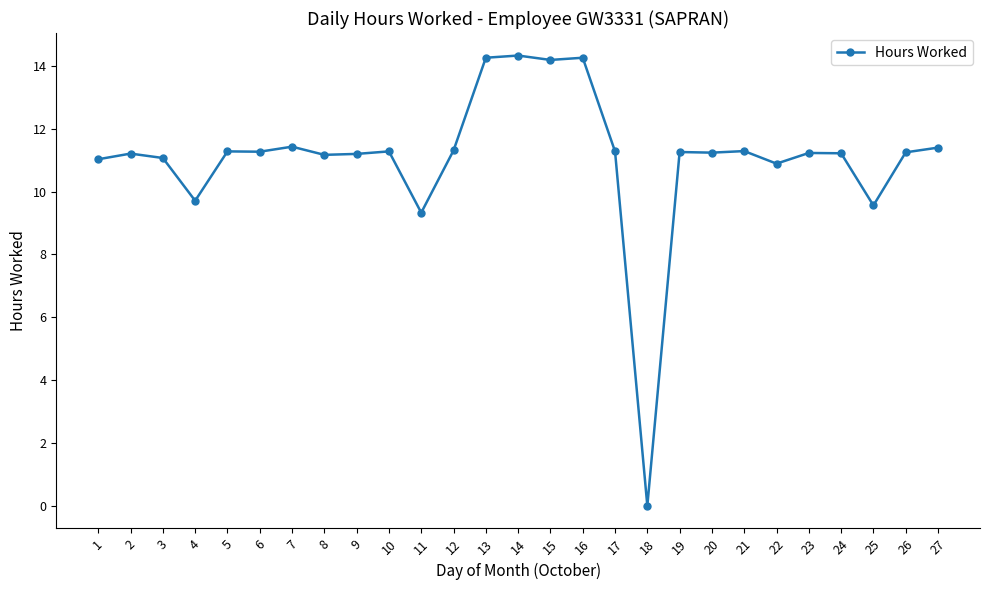

Does the chart display data point markers on the line(s)?

Yes